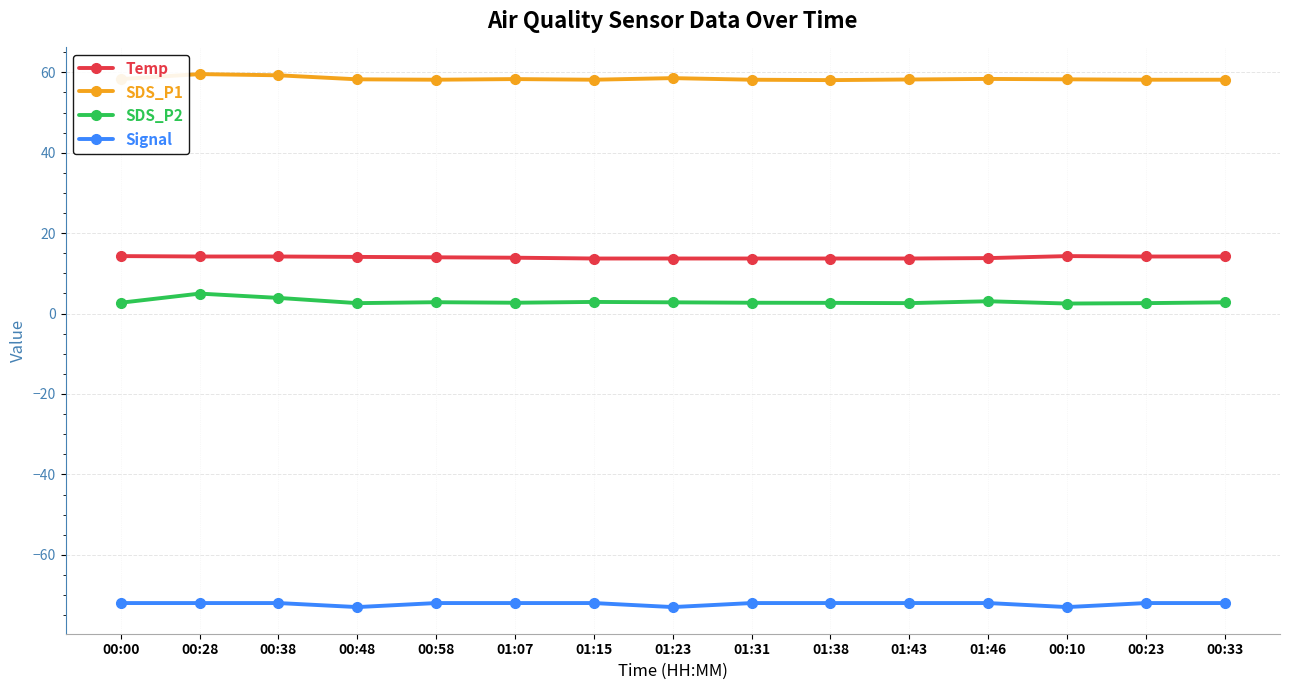

True or false: SDS_P2 has more than 1 interior local peaks.

True